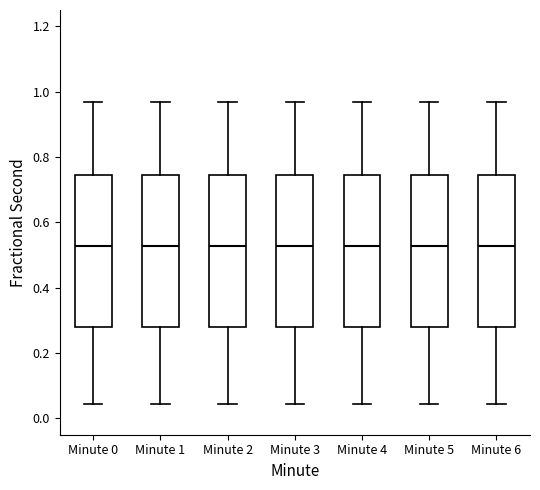

Where does the median line of the box for Minute 4 sit on the y-axis? The values are not printed on the chart, so give them approximately, as read against the axis.

0.52